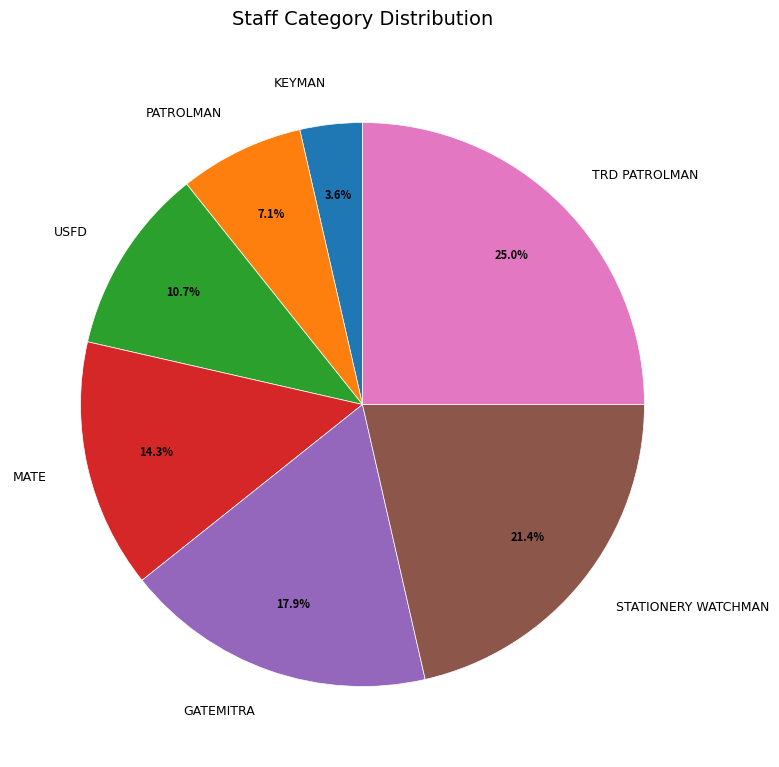

To the nearest percent, what portion does STATIONERY WATCHMAN represent?

21%